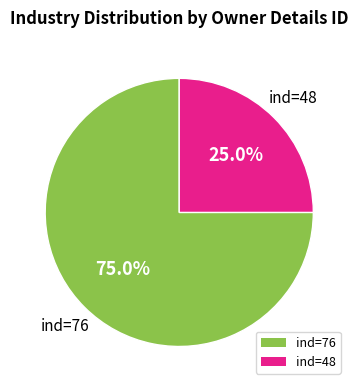

Which slice is the smallest?

ind=48